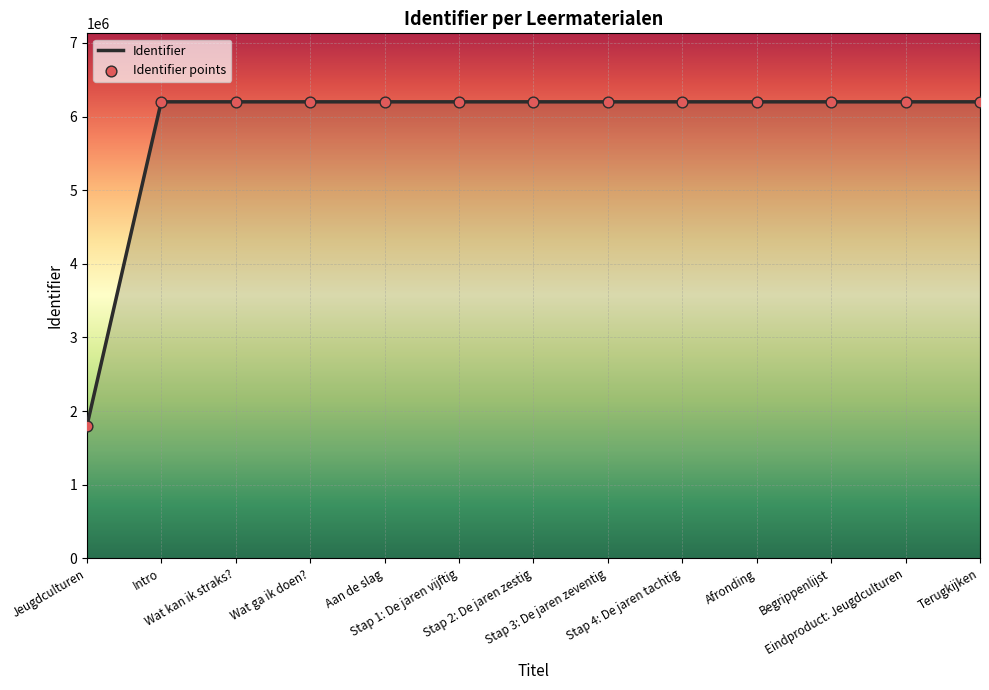

What is the ratio of the value at Terugkijken to the value at Stap 4: De jaren tachtig?

1.0